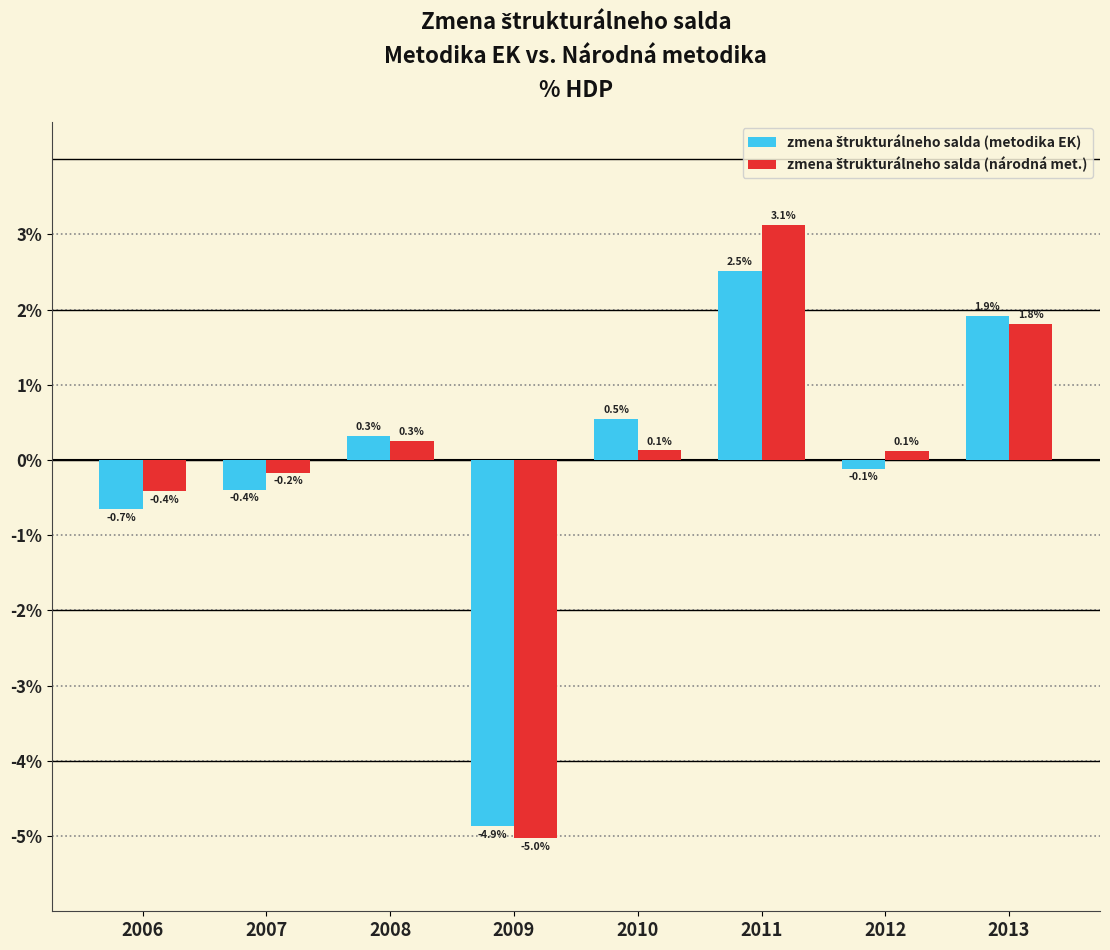

What is the maximum value shown in the chart?

3.1